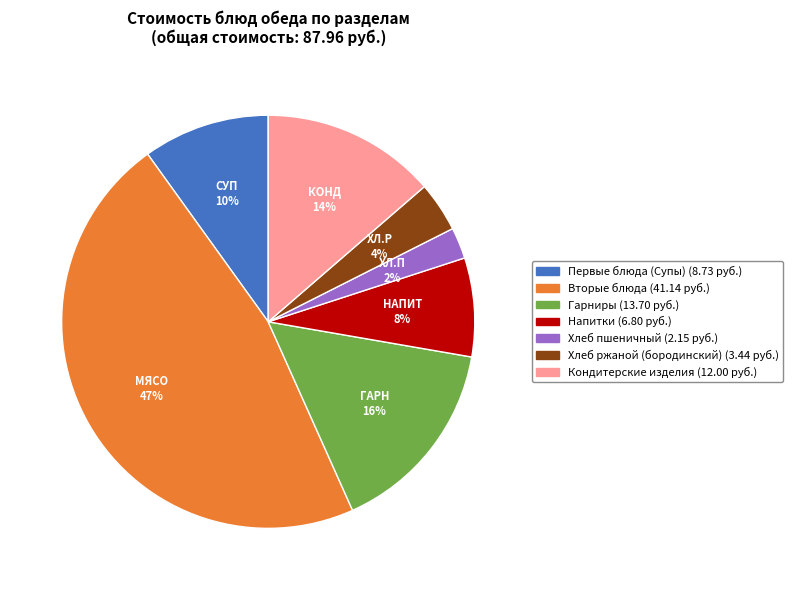

How many segments does this pie chart have?

7